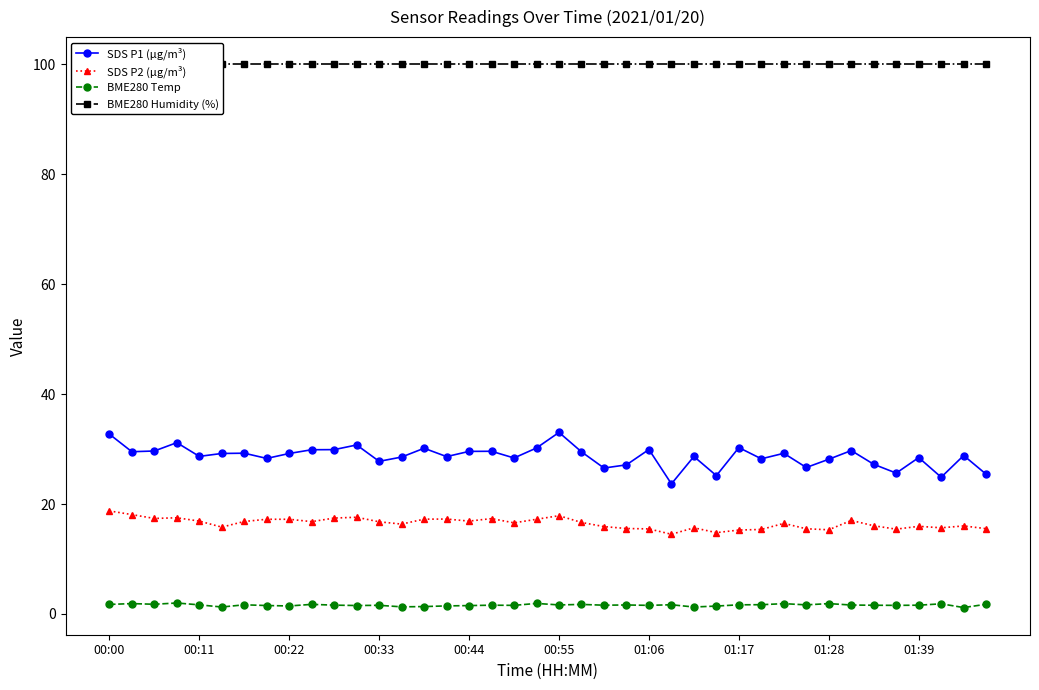

True or false: BME280 Humidity (%) has a value of 100.0 at 15.

True